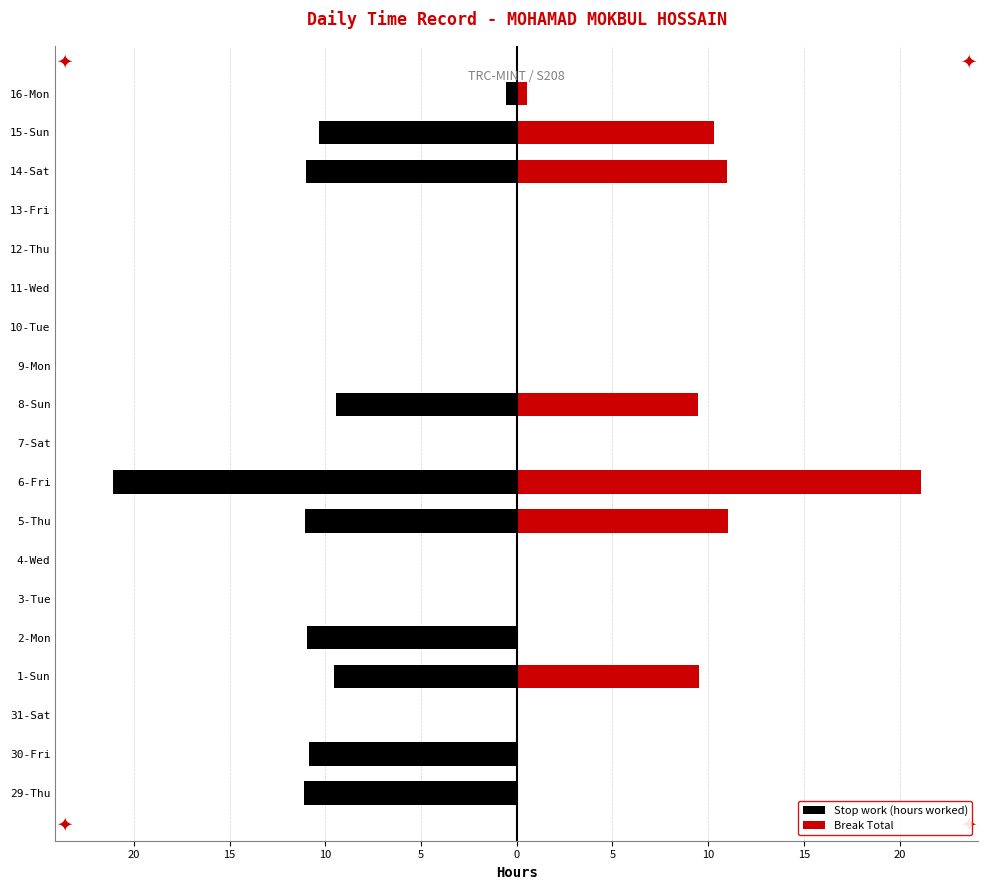

True or false: Break Total has a value of 0.0 at 2-Mon.

True